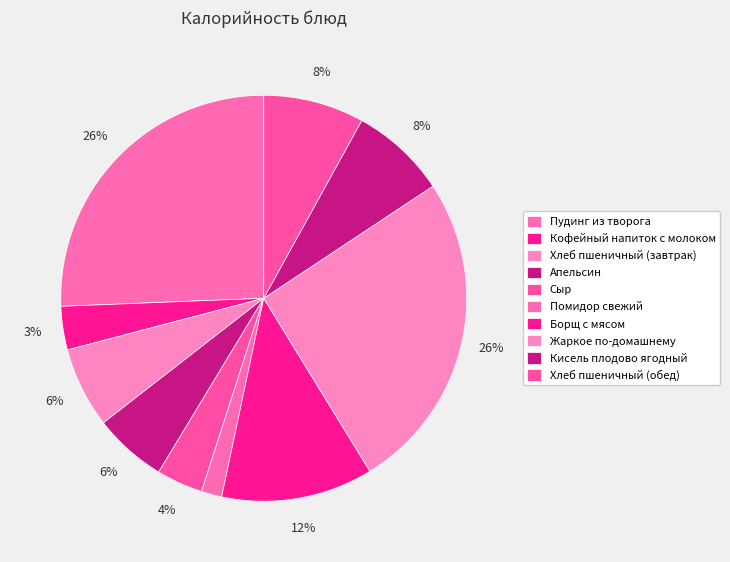

How many slices are in this pie chart?

10